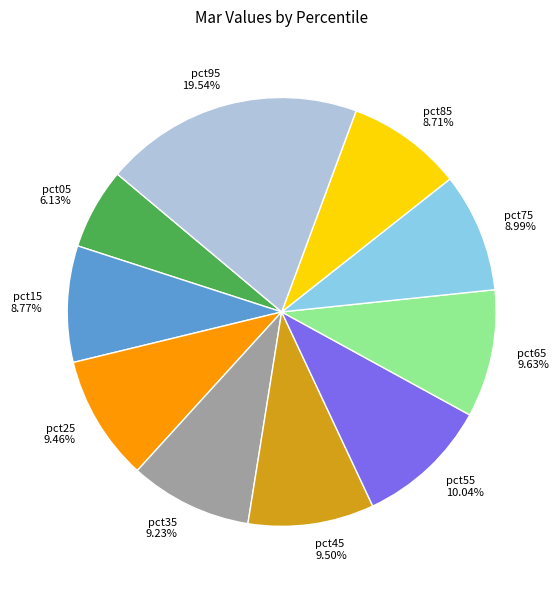

What is the ratio of the value at pct15 to the value at pct95?

0.4